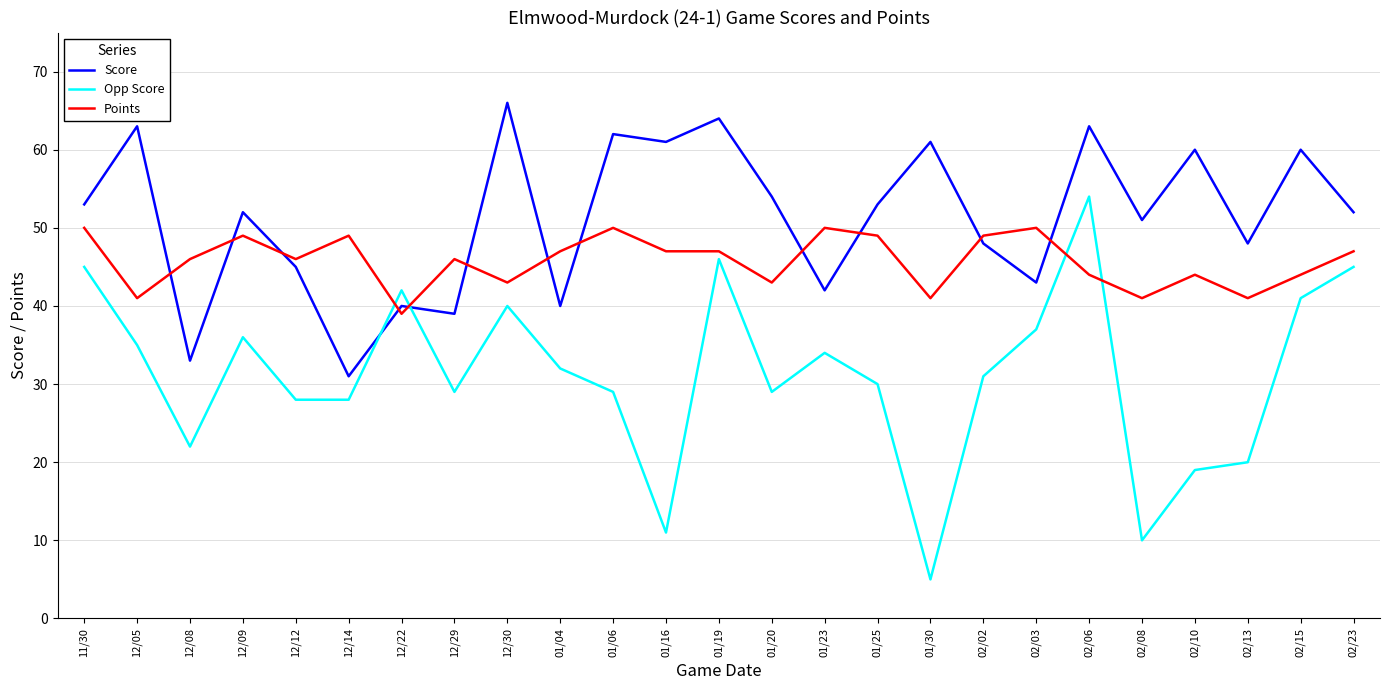

Reading left to right, what are all the values shown in this chart?

Score: 11/30=53	12/05=63	12/08=33	12/09=52	12/12=45	12/14=31	12/22=40	12/29=39	12/30=66	01/04=40	01/06=62	01/16=61	01/19=64	01/20=54	01/23=42	01/25=53	01/30=61	02/02=48	02/03=43	02/06=63	02/08=51	02/10=60	02/13=48	02/15=60	02/23=52
Opp Score: 11/30=45	12/05=35	12/08=22	12/09=36	12/12=28	12/14=28	12/22=42	12/29=29	12/30=40	01/04=32	01/06=29	01/16=11	01/19=46	01/20=29	01/23=34	01/25=30	01/30=5	02/02=31	02/03=37	02/06=54	02/08=10	02/10=19	02/13=20	02/15=41	02/23=45
Points: 11/30=50	12/05=41	12/08=46	12/09=49	12/12=46	12/14=49	12/22=39	12/29=46	12/30=43	01/04=47	01/06=50	01/16=47	01/19=47	01/20=43	01/23=50	01/25=49	01/30=41	02/02=49	02/03=50	02/06=44	02/08=41	02/10=44	02/13=41	02/15=44	02/23=47